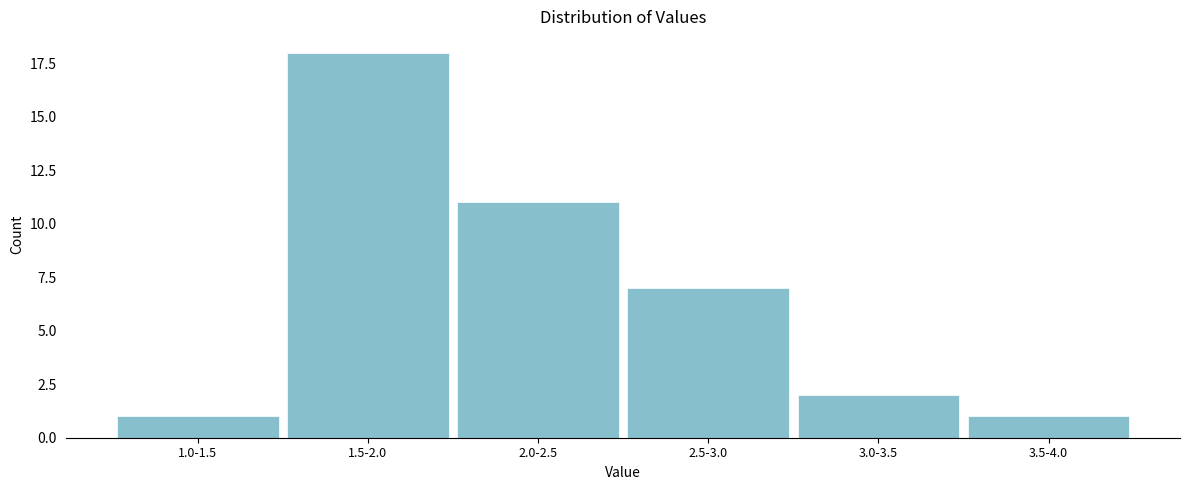

Reading left to right, what are all the values shown in this chart?

1.0-1.5=1	1.5-2.0=18	2.0-2.5=11	2.5-3.0=7	3.0-3.5=2	3.5-4.0=1